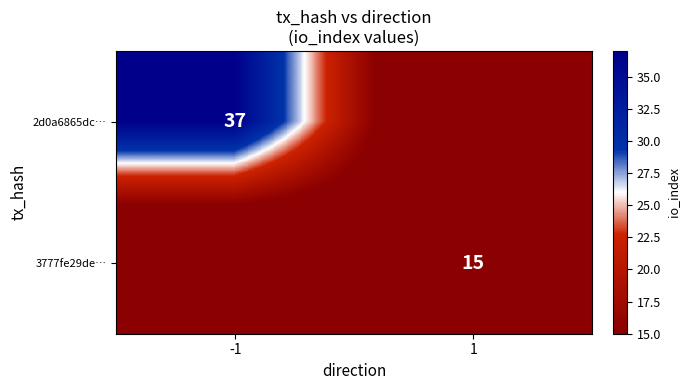

The 2d0a6865dc… series shows 24 at -1. True or false?

False